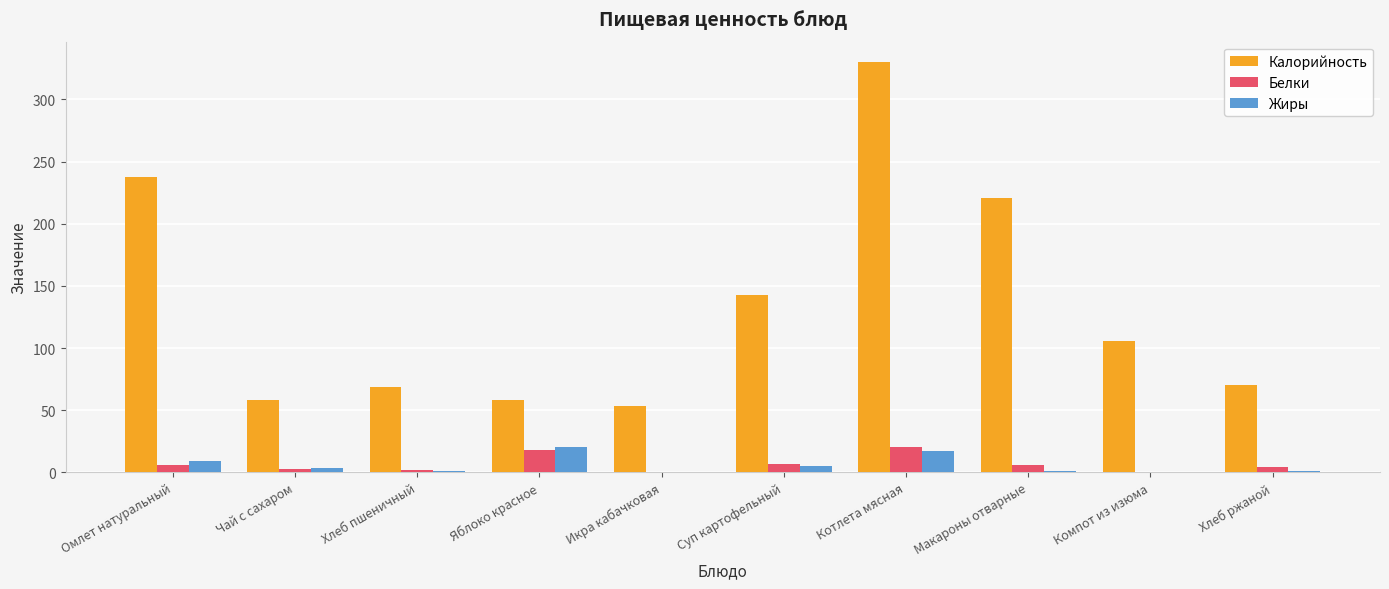

Does the chart contain stacked bars?

No